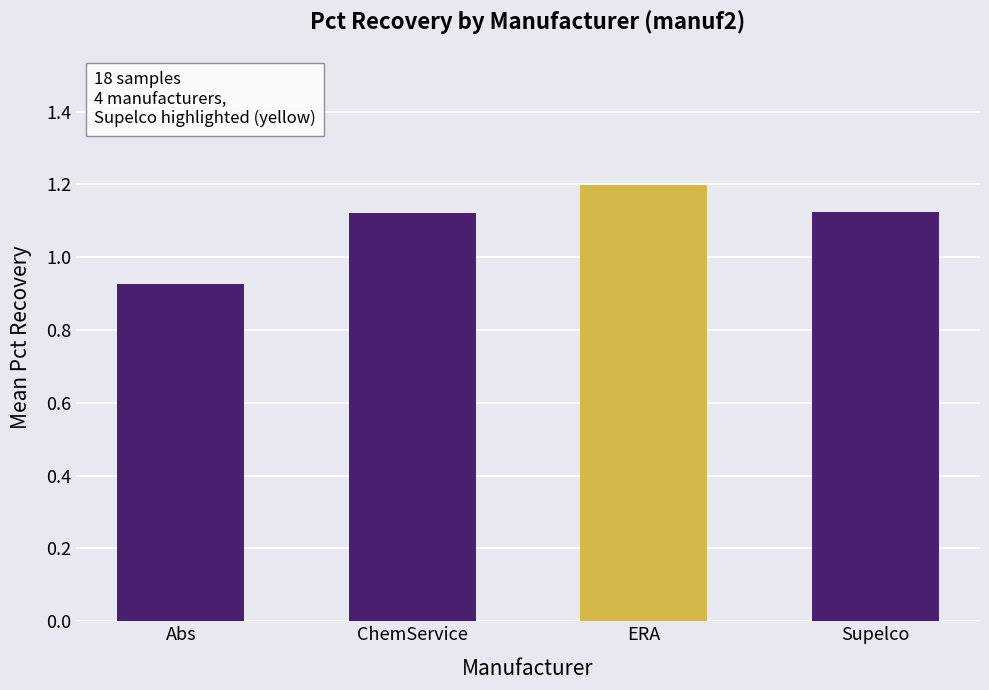

Which category has the highest value across all series?

ERA